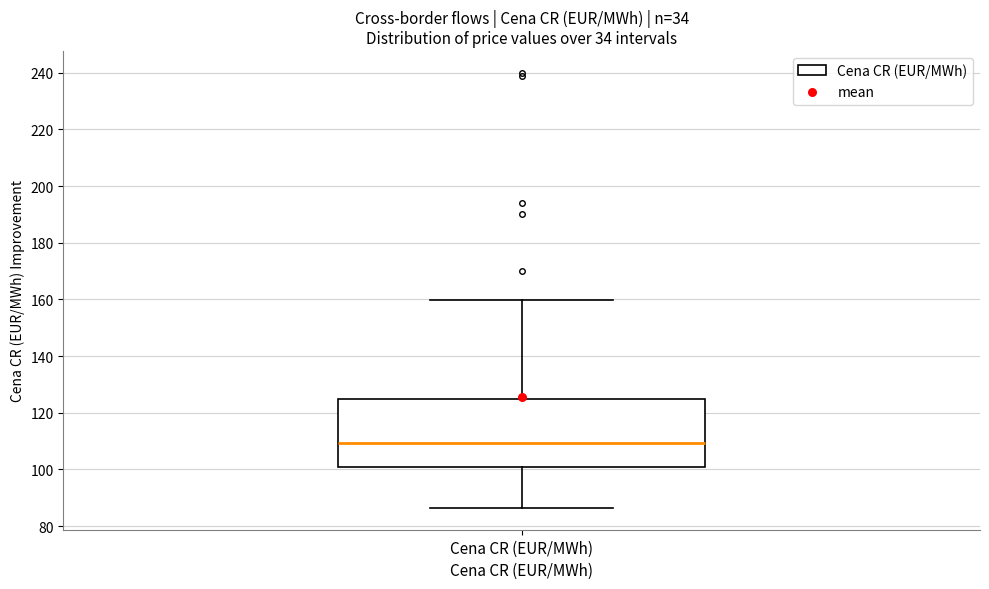

Where does the upper whisker of the box for Cena CR (EUR/MWh) end on the y-axis? The values are not printed on the chart, so give them approximately, as read against the axis.

160